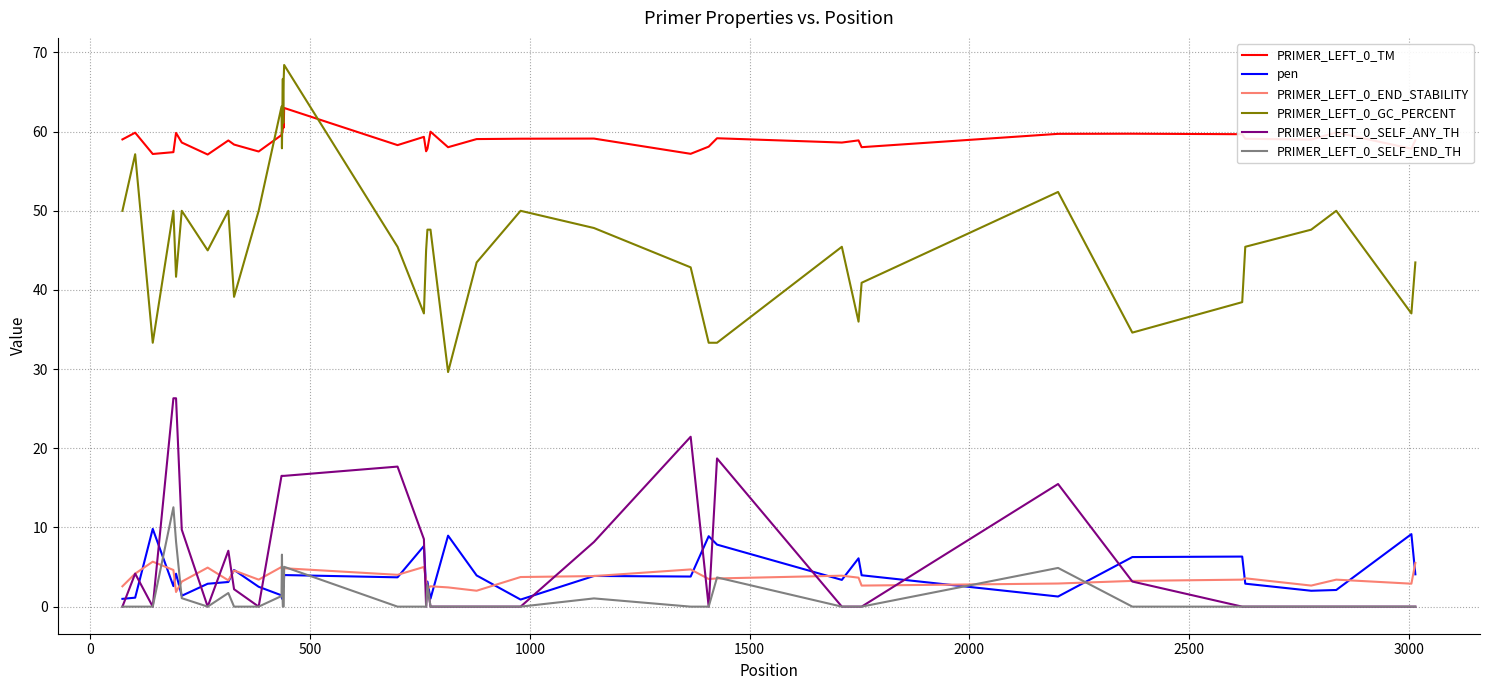

True or false: PRIMER_LEFT_0_TM and PRIMER_LEFT_0_SELF_END_TH intersect in this chart.

False